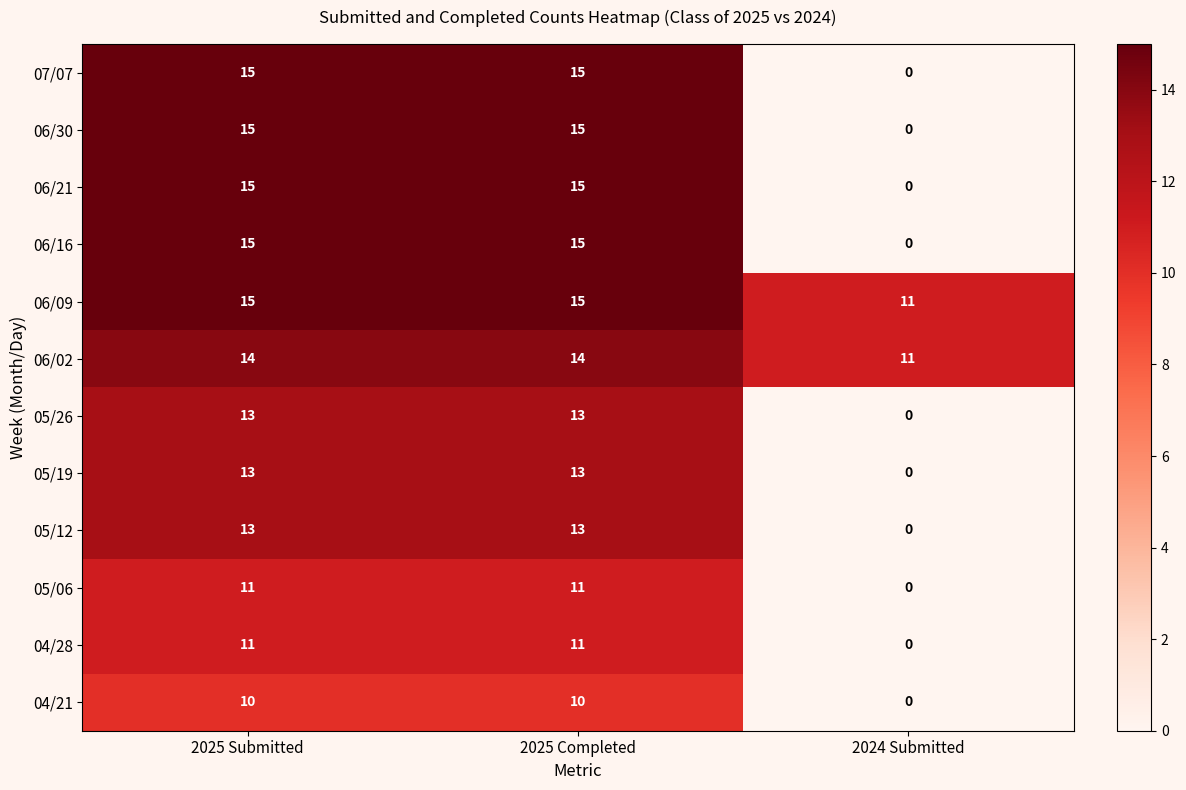

True or false: 06/21 has a value of 15 at 2025 Completed.

True